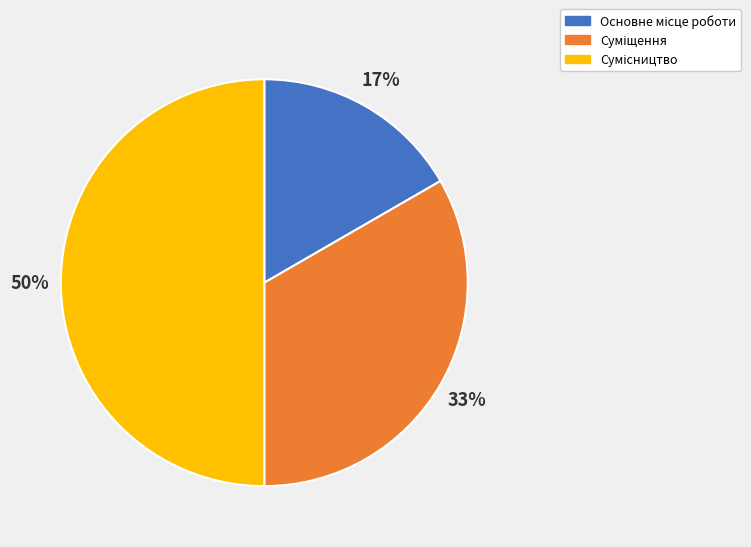

To the nearest percent, what is the difference between the largest and smallest slice percentages?

33%